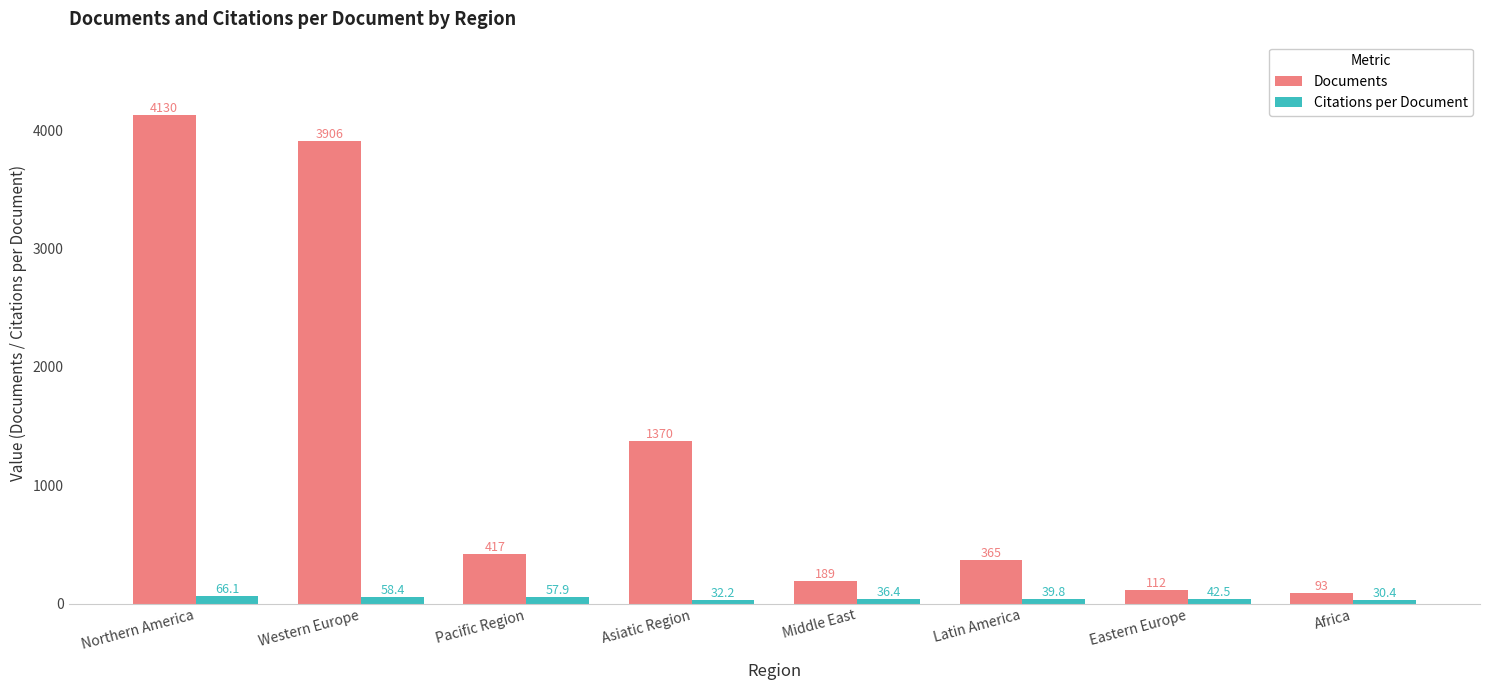

What is the spread (max minus min) of values at Eastern Europe?

69.5